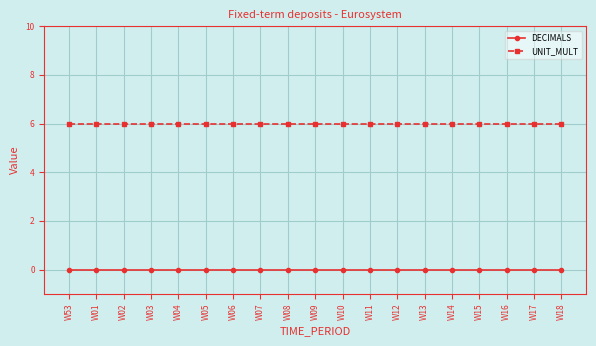

How many lines are shown in the chart?

2